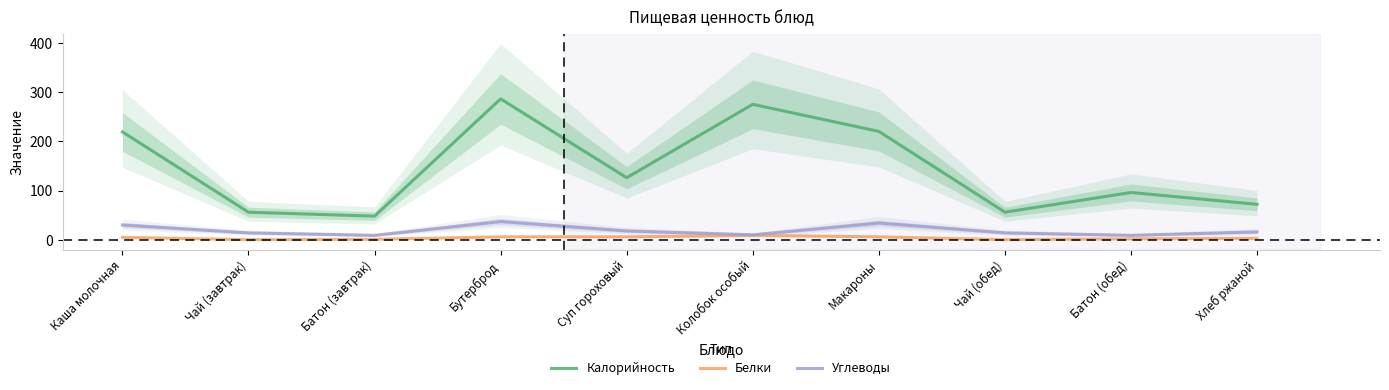

True or false: Углеводы has a value of 30.0 at Каша молочная.

True